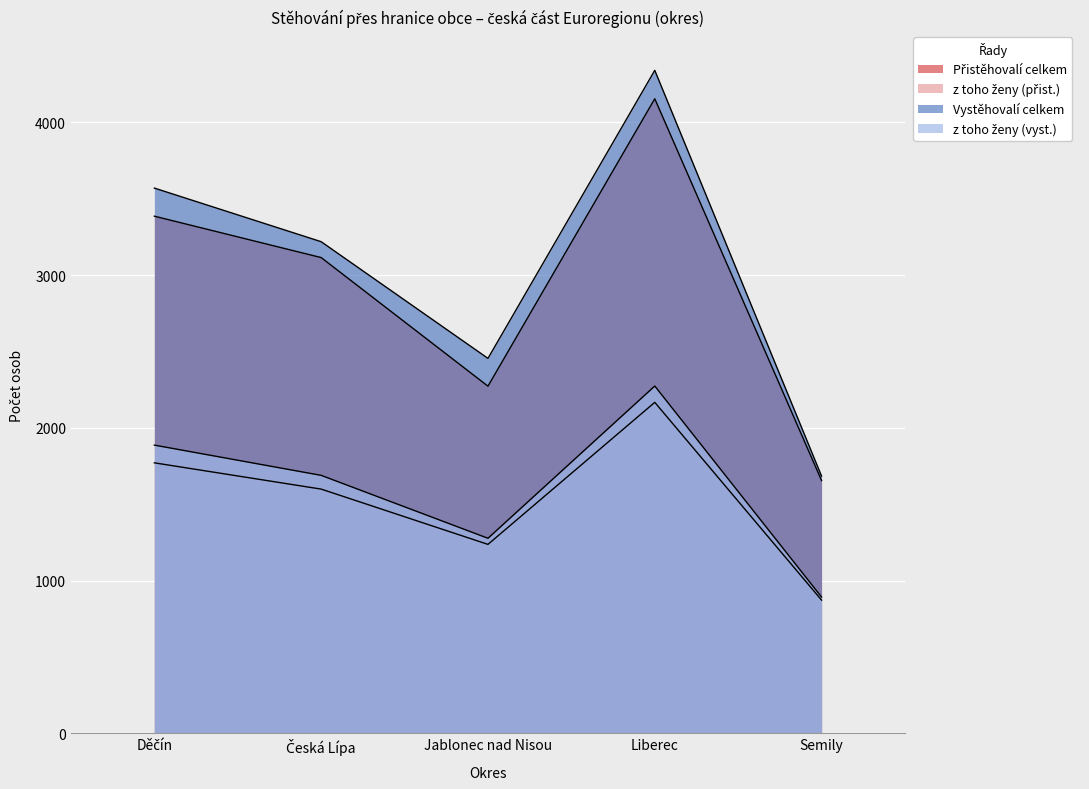

Rank the categories by z toho ženy (vyst.) value from highest to lowest.

Liberec, Děčín, Česká Lípa, Jablonec nad Nisou, Semily